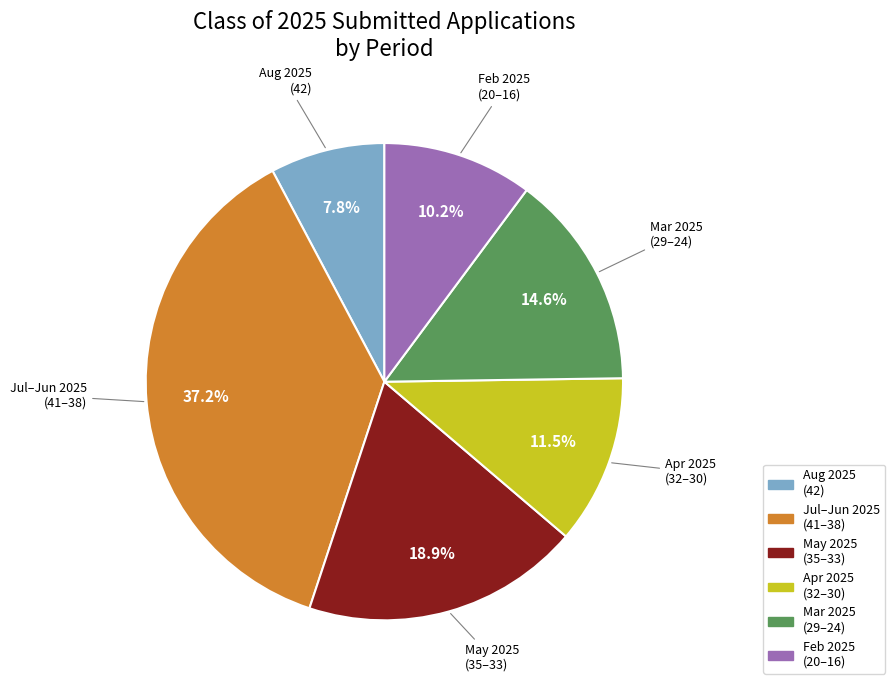

Count the number of slices in the pie.

6